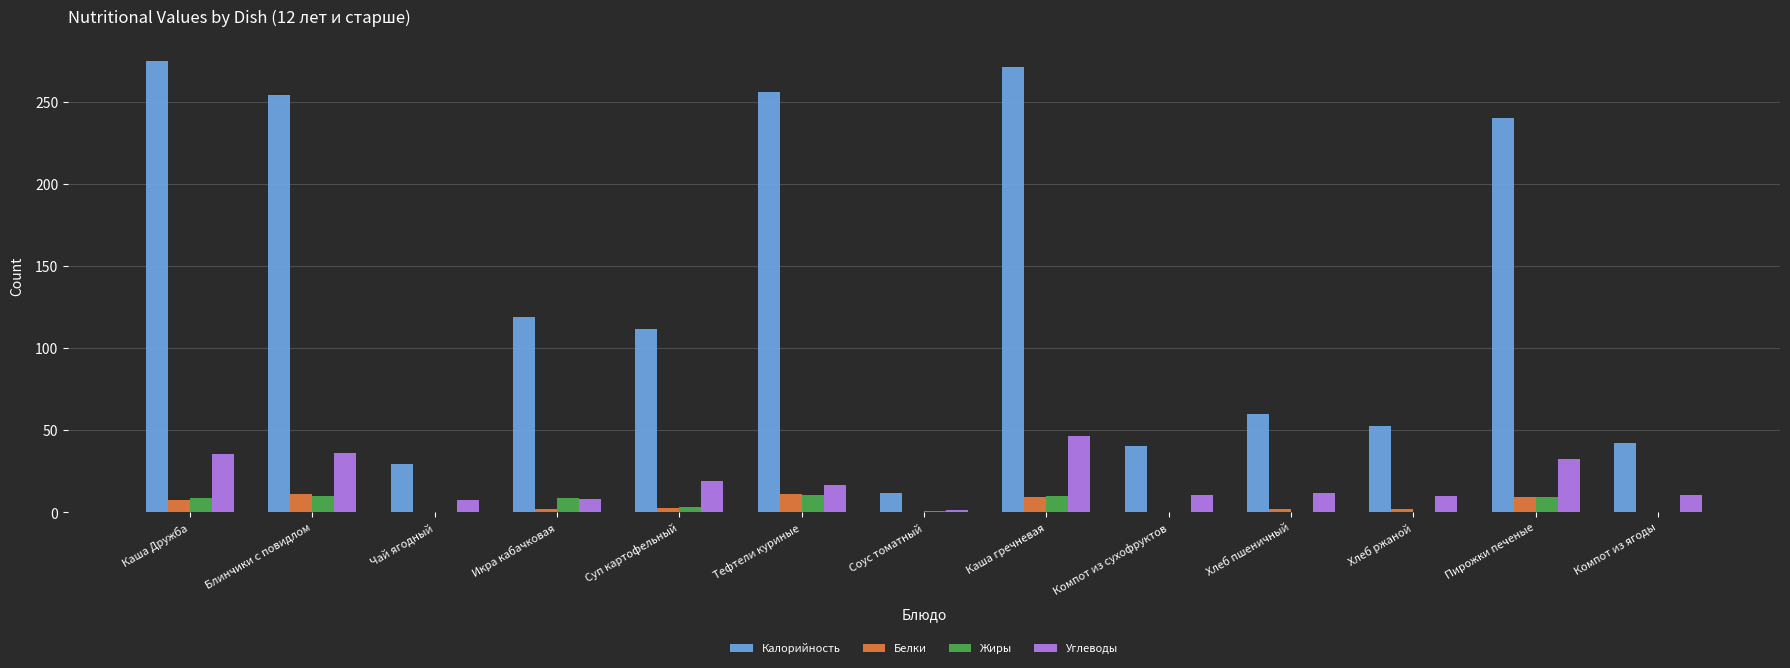

Between Икра кабачковая and Компот из сухофруктов, which series saw the biggest shift?

Калорийность